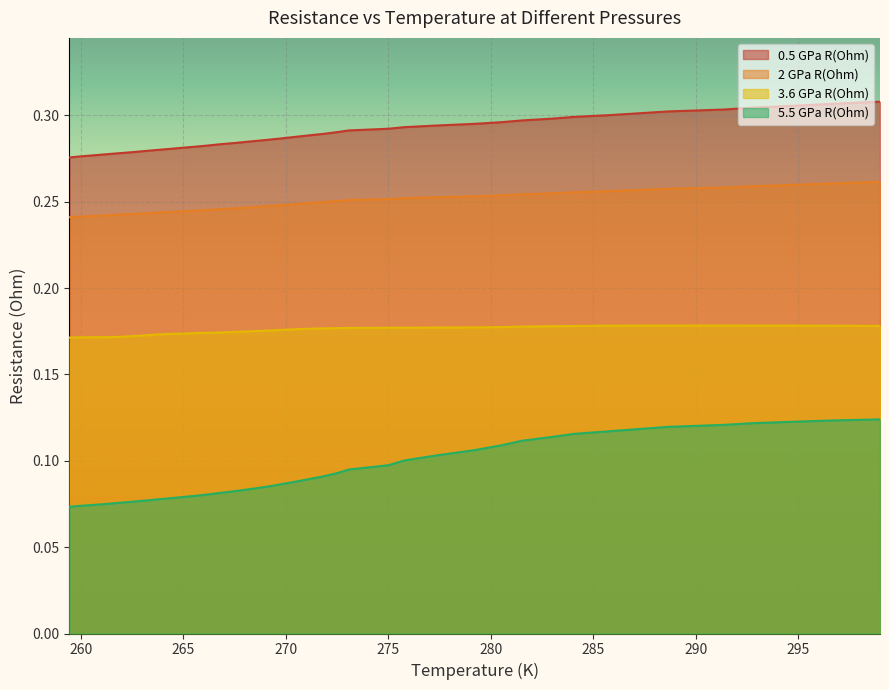

True or false: 2 GPa R(Ohm) and 3.6 GPa R(Ohm) cross at least once.

False